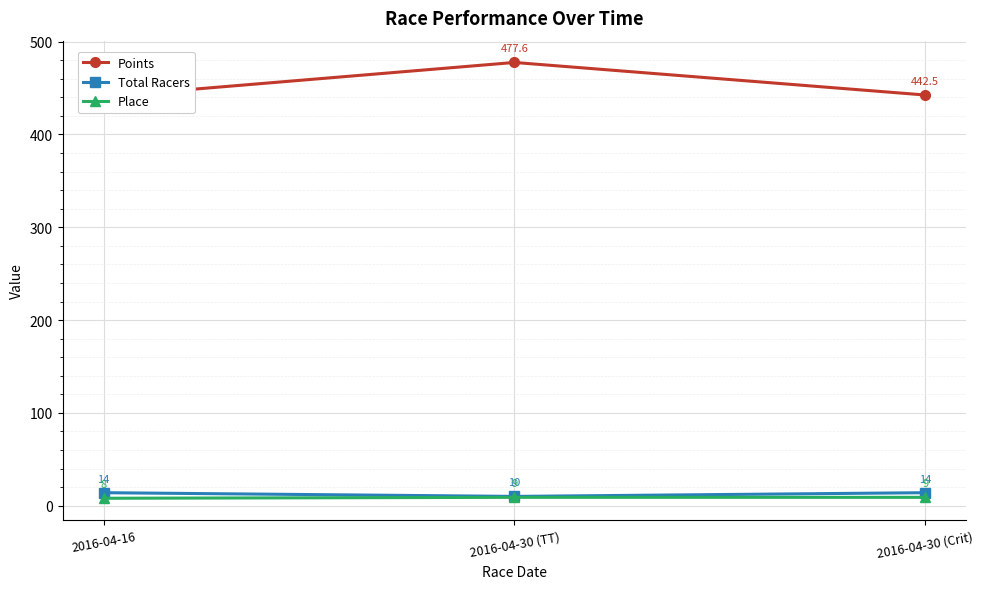

What is the total value across all series at 2016-04-16?

462.7